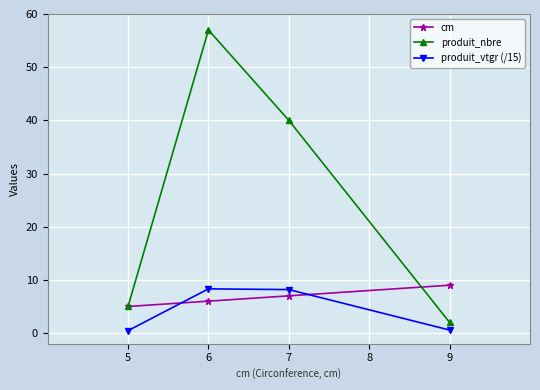

True or false: produit_nbre and produit_vtgr (/15) intersect in this chart.

False